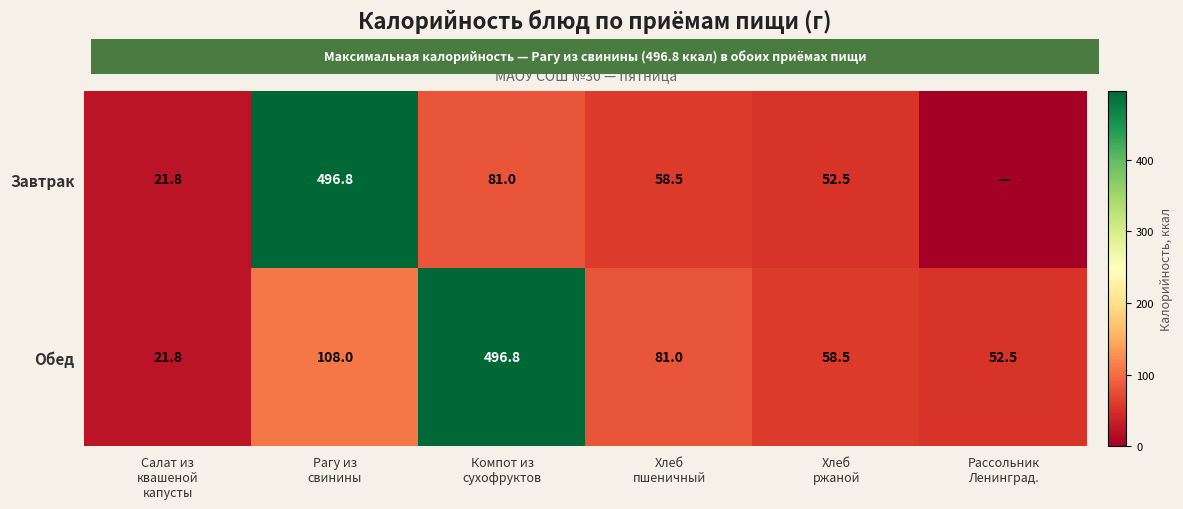

What is the average value of the Обед series?

136.4